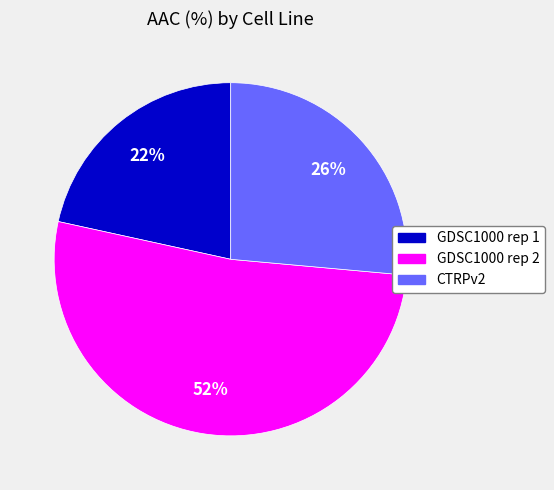

Between GDSC1000 rep 2 and GDSC1000 rep 1, which is larger?

GDSC1000 rep 2